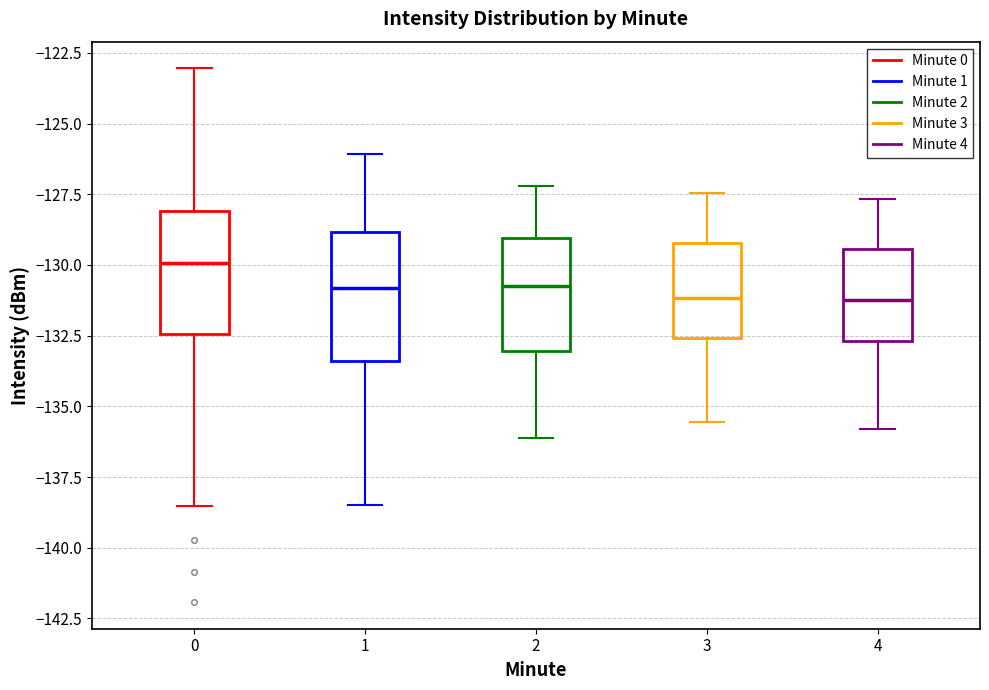

Where is the lower edge of the box at x = 1 on the y-axis? The values are not printed on the chart, so give them approximately, as read against the axis.

-133.5